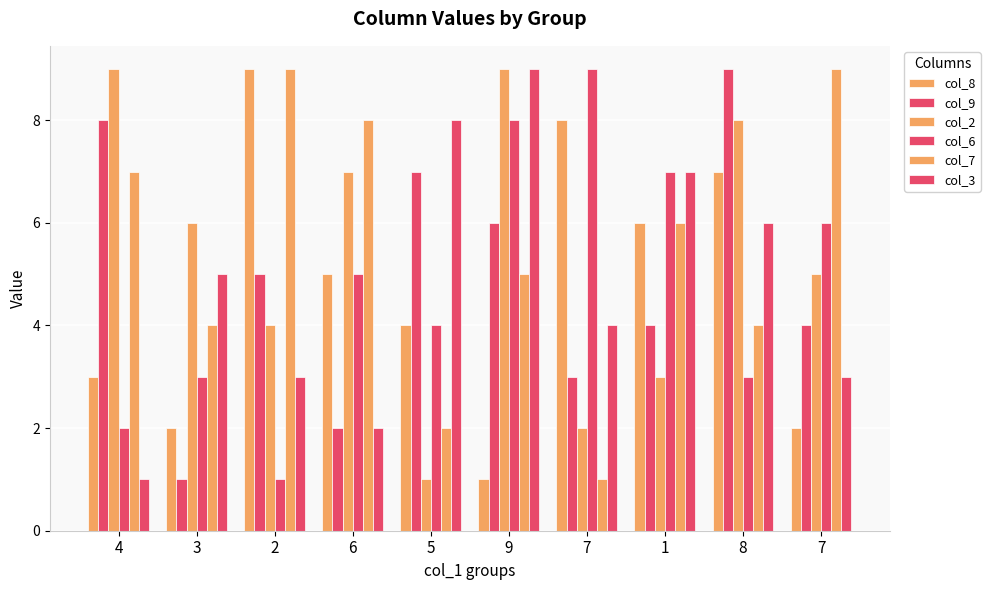

What is the label of the 7th bar from the right?

6